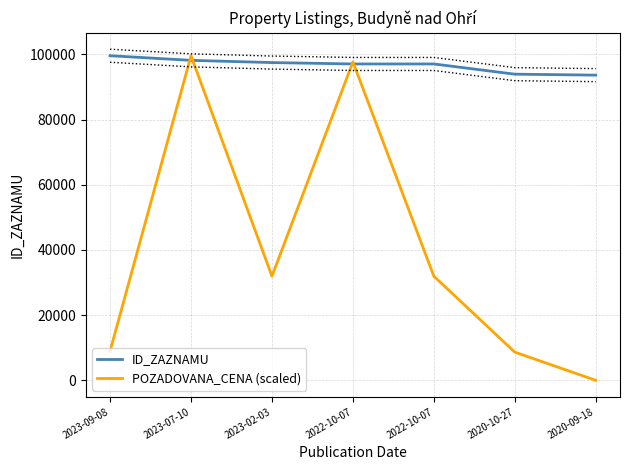

The ID_ZAZNAMU series shows 97046.0 at 2022-10-07. True or false?

True